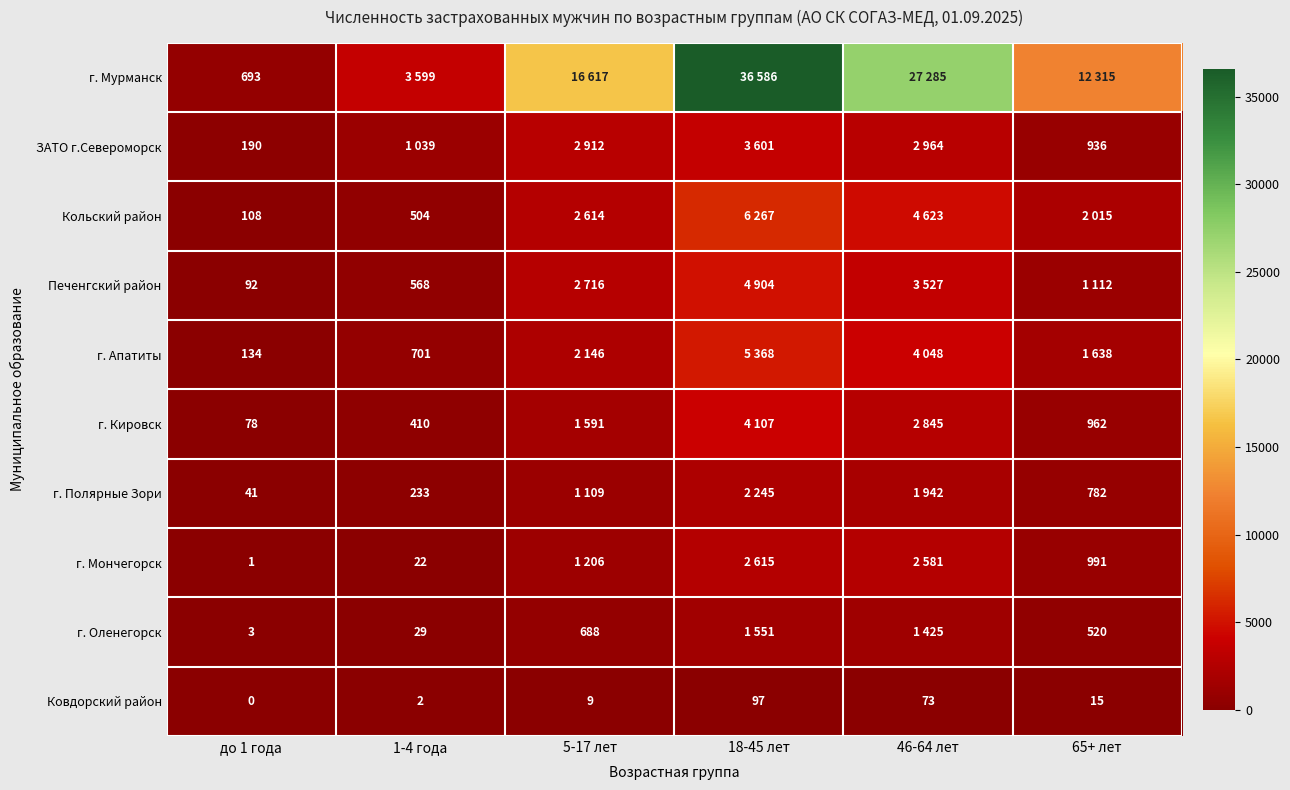

At which category does the chart reach its peak across all series?

18-45 лет